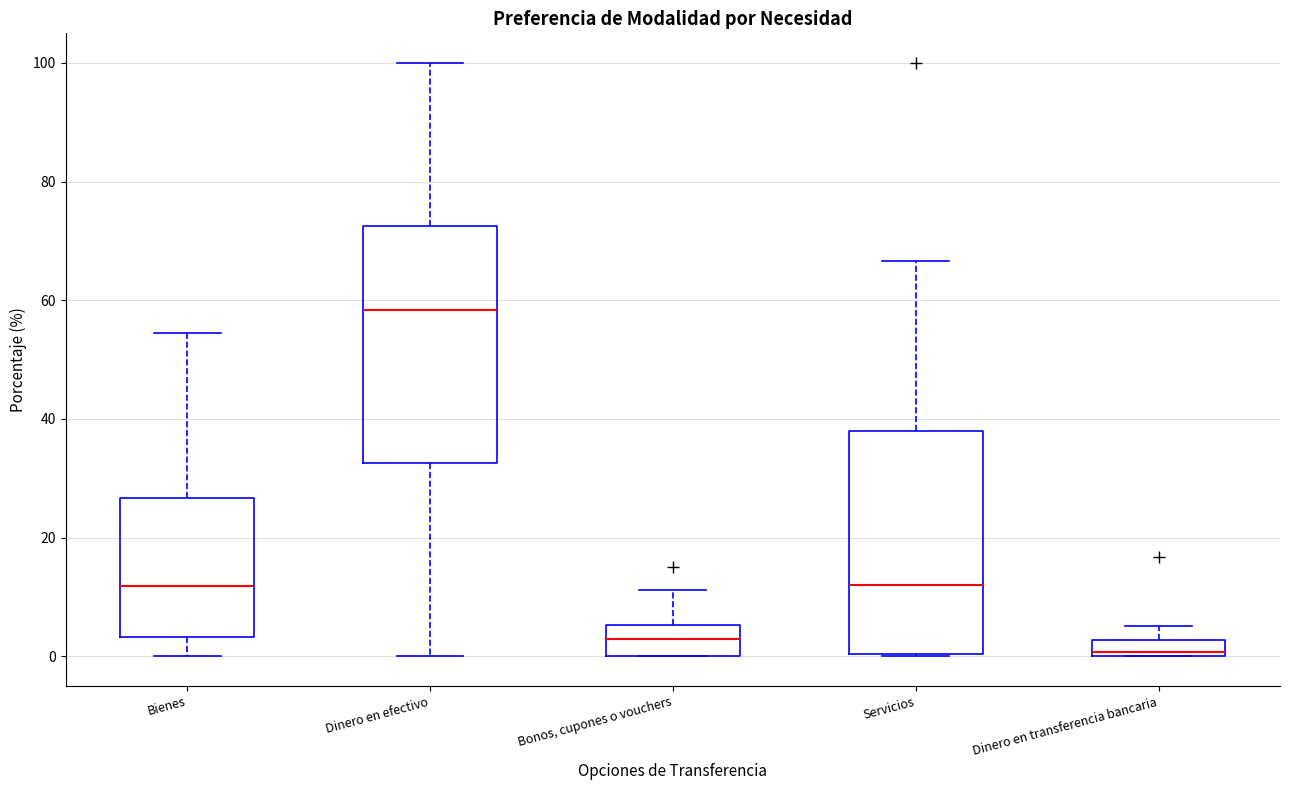

Where is the lower edge of the box for Dinero en transferencia bancaria on the y-axis? The values are not printed on the chart, so give them approximately, as read against the axis.

0